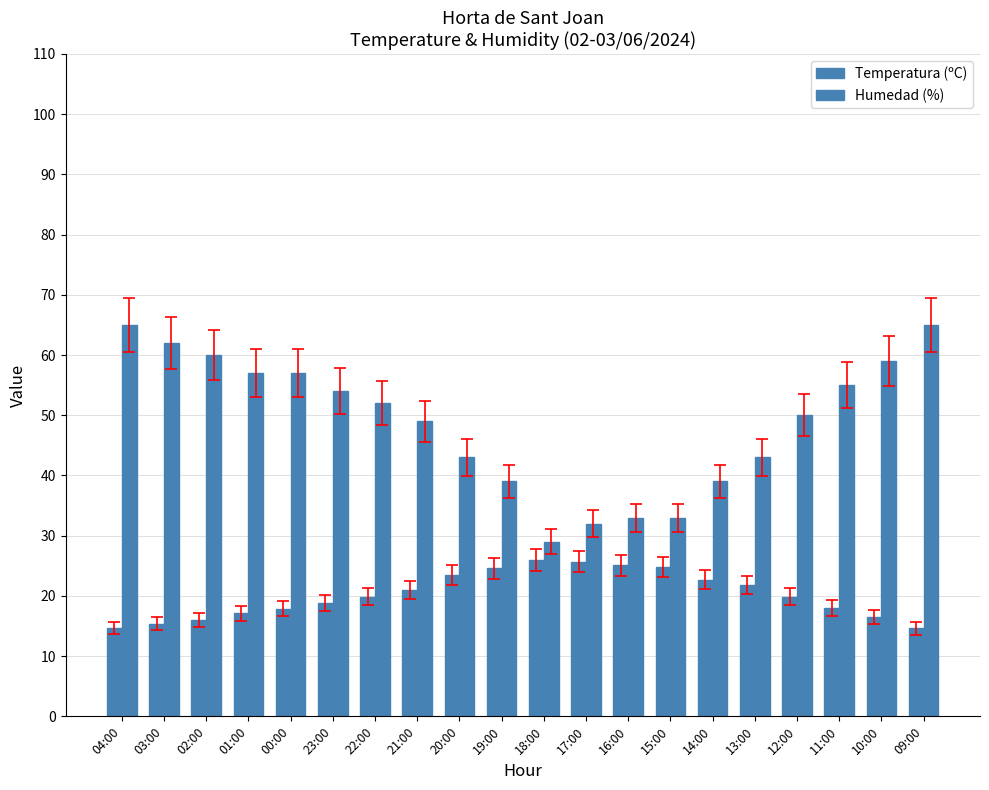

How many series are shown in this chart?

2